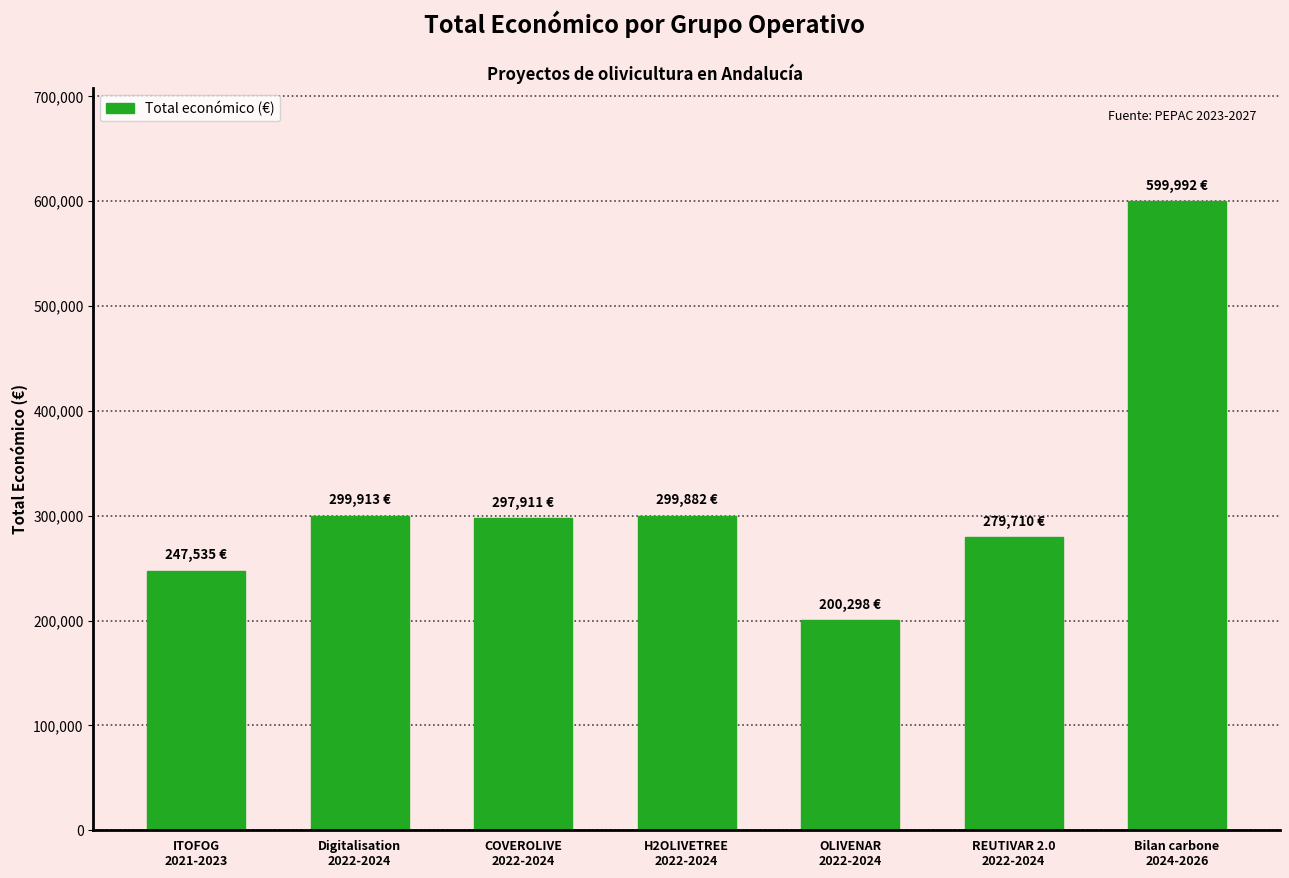

What is the average value?

317892